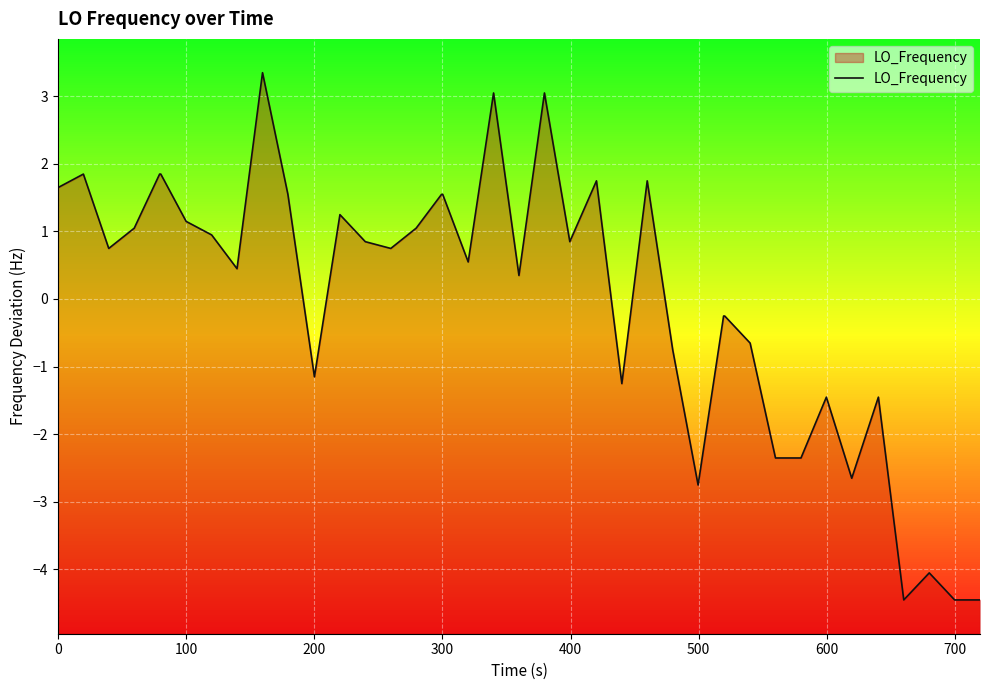

How many values are above zero?

24